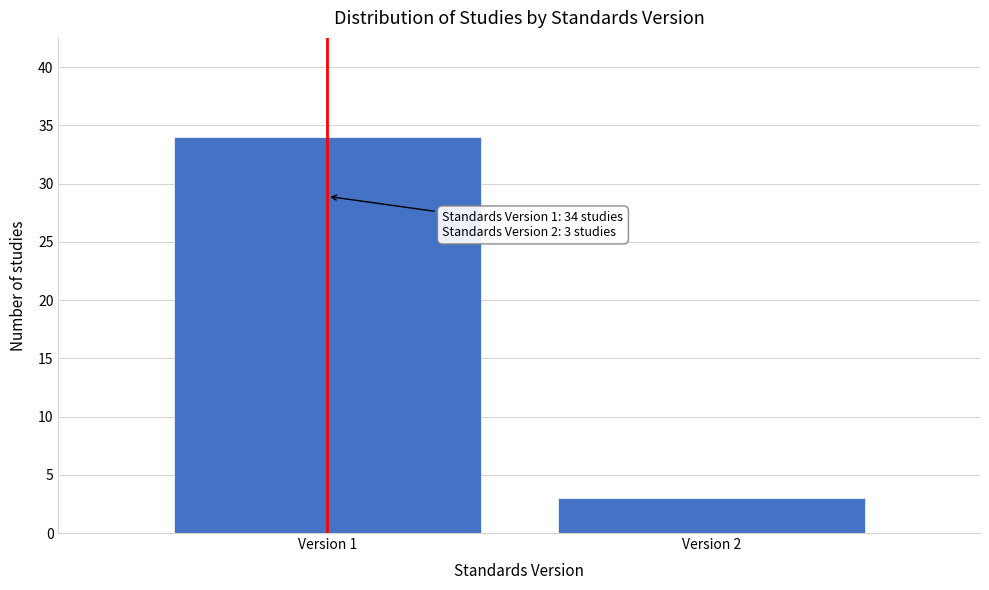

Reading left to right, transcribe all the data shown in this chart.

Version 1=34	Version 2=3